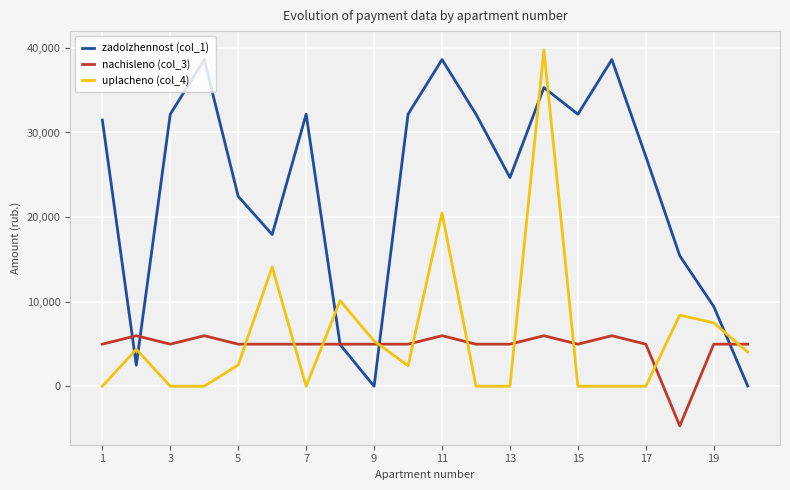

Count the number of categories in the chart.

20